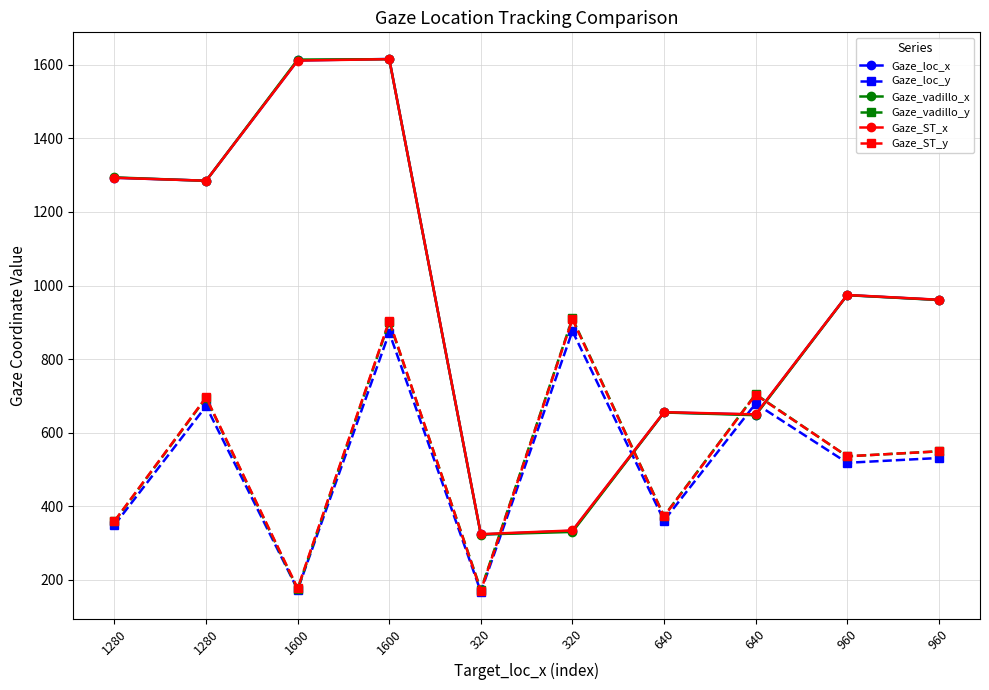

Is the value of Gaze_vadillo_y at 320 greater than the value of Gaze_loc_y at 1280?

No